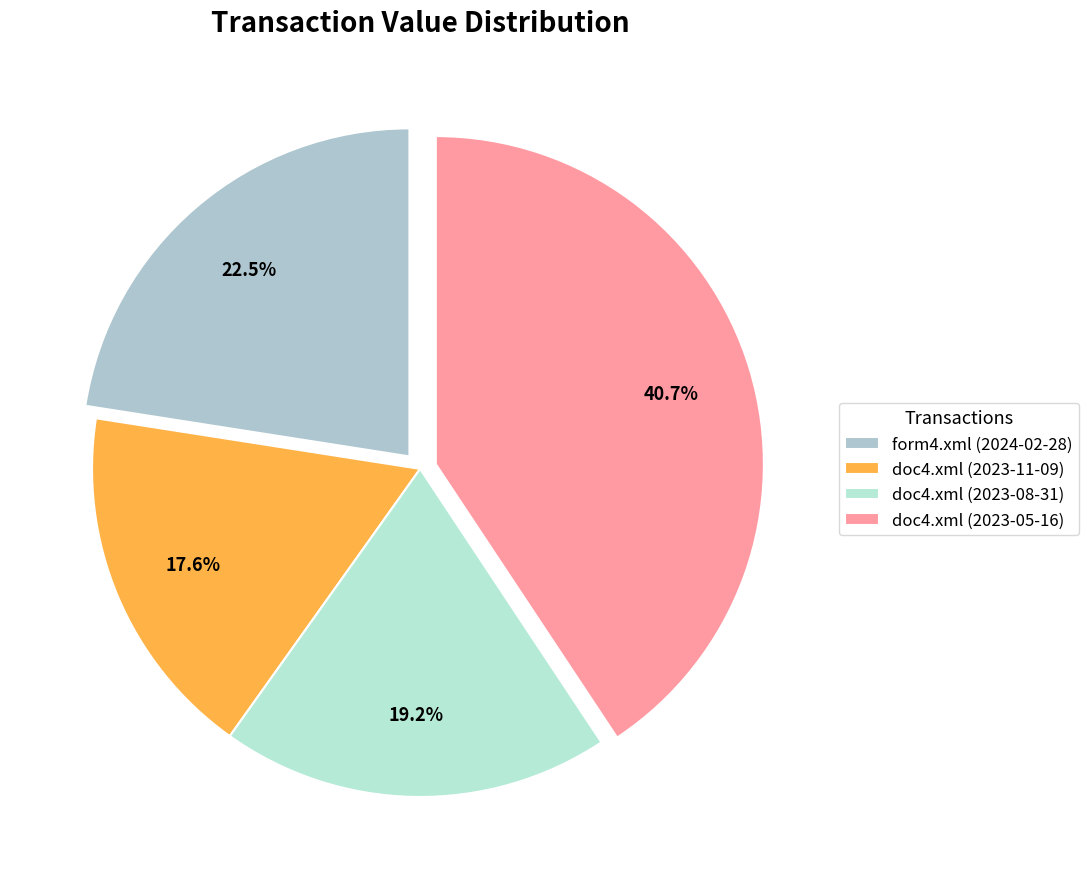

Rank the categories by value from highest to lowest.

doc4.xml (2023-05-16), form4.xml (2024-02-28), doc4.xml (2023-08-31), doc4.xml (2023-11-09)